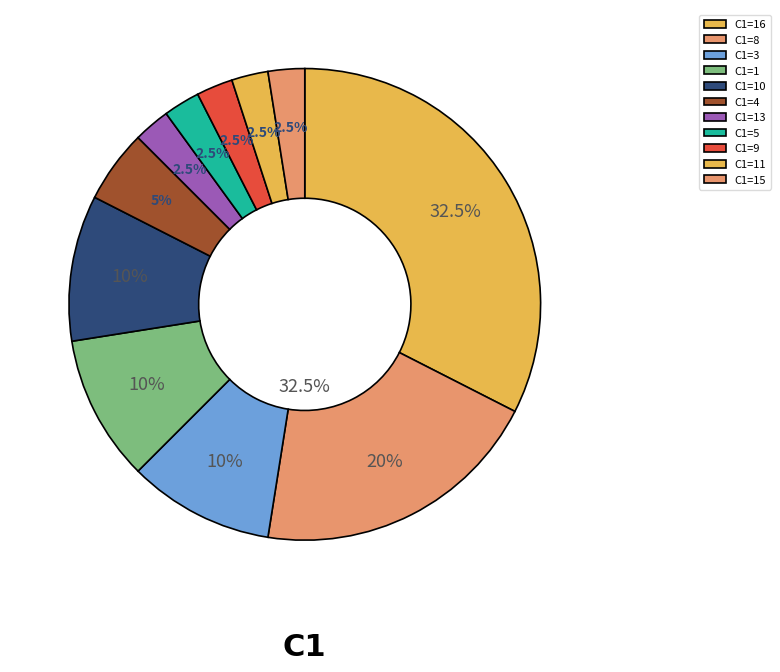

How many segments does this pie chart have?

9